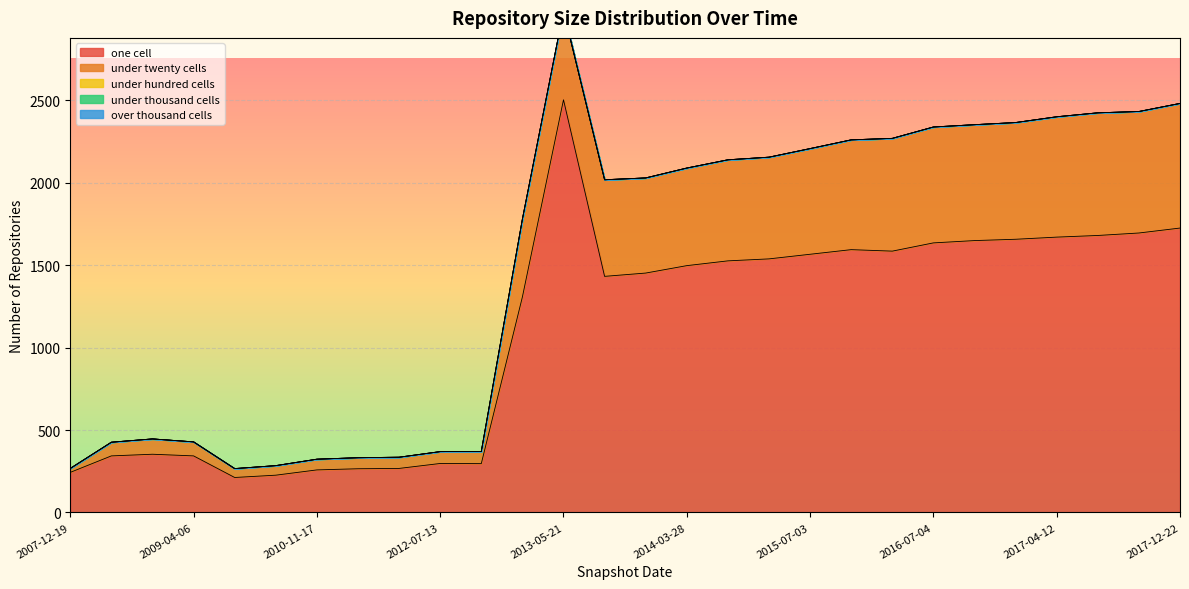

Where is the first local maximum for one_cell?

2008-10-10